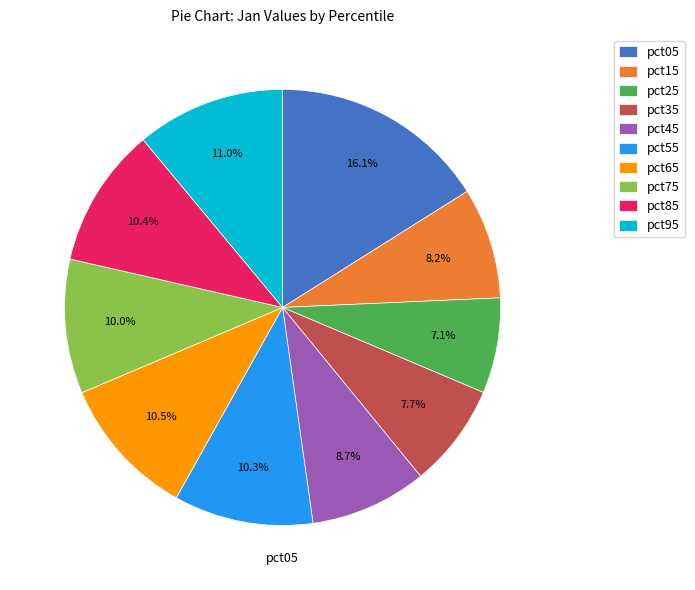

What percentage is the pct25 slice, to the nearest percent?

7%